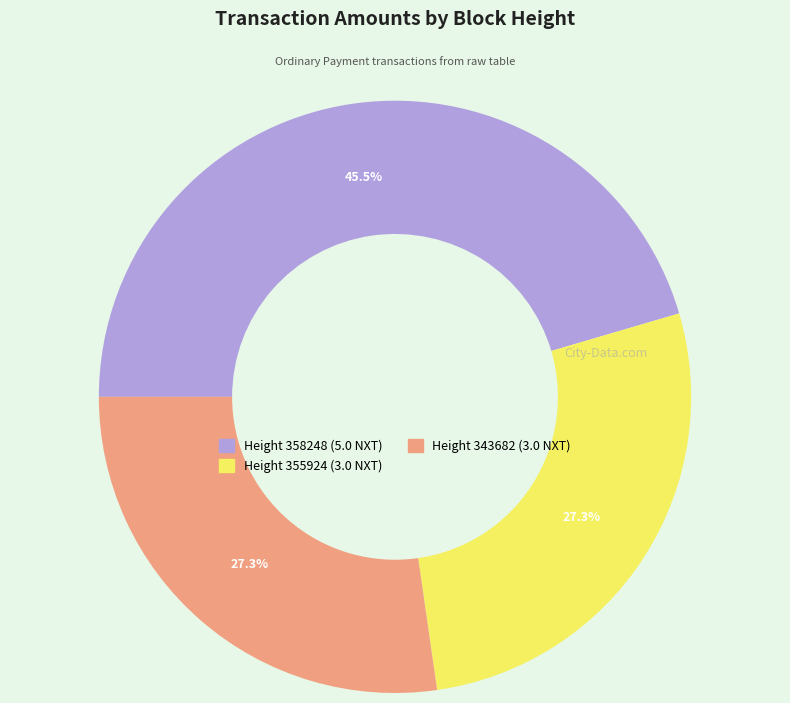

Is there a majority slice in this chart?

No